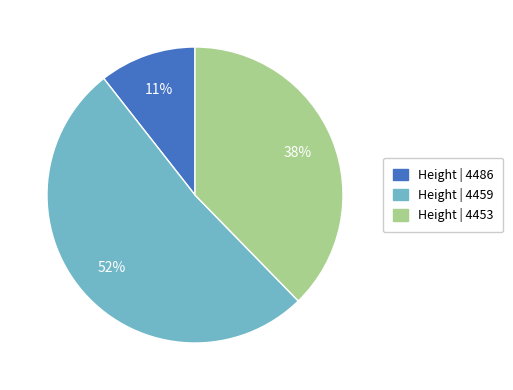

To the nearest percent, what is the average slice percentage?

33%